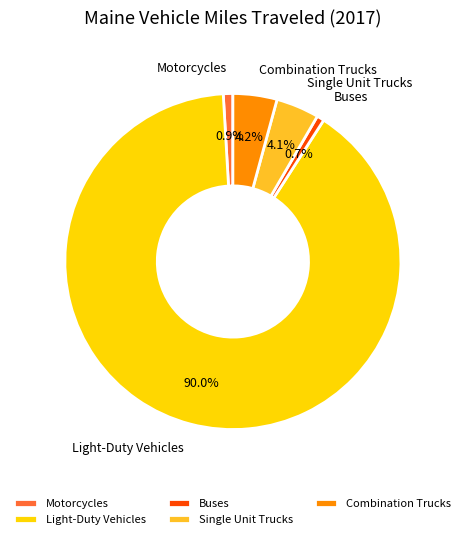

How much of the chart is everything except Single Unit Trucks?

95.9%